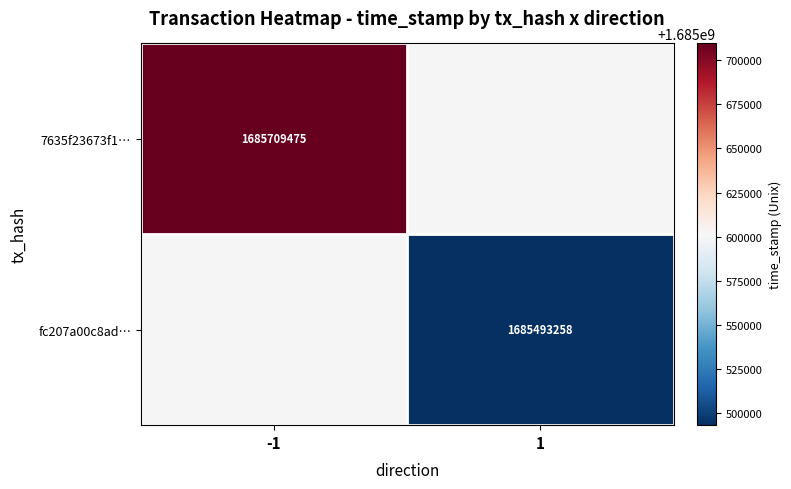

At which category does the chart reach its peak across all series?

-1